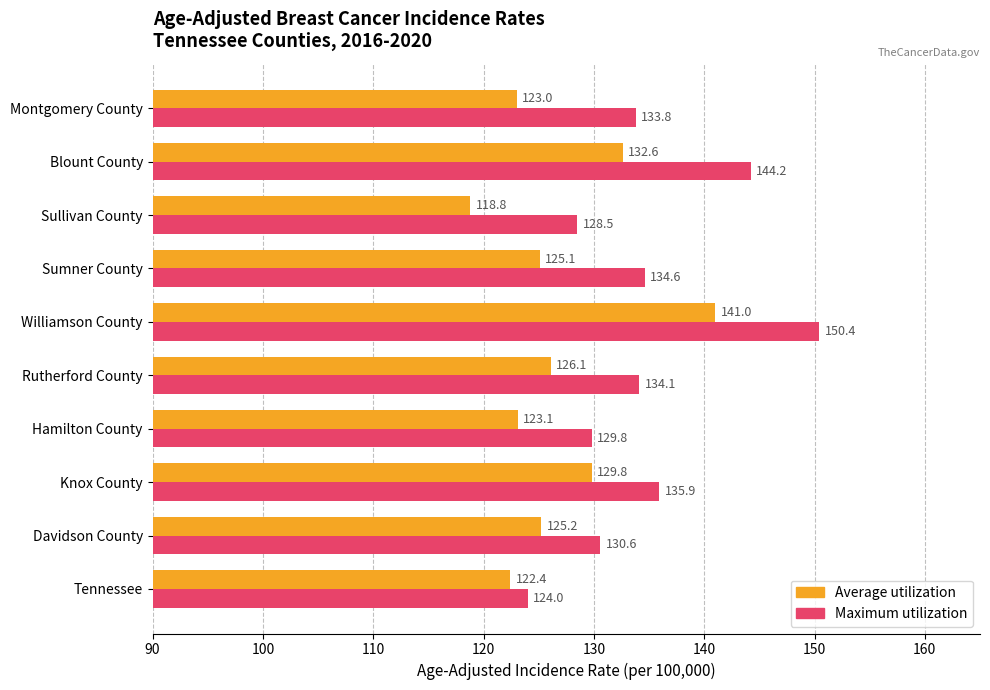

Which series has the largest total across all categories?

Maximum utilization